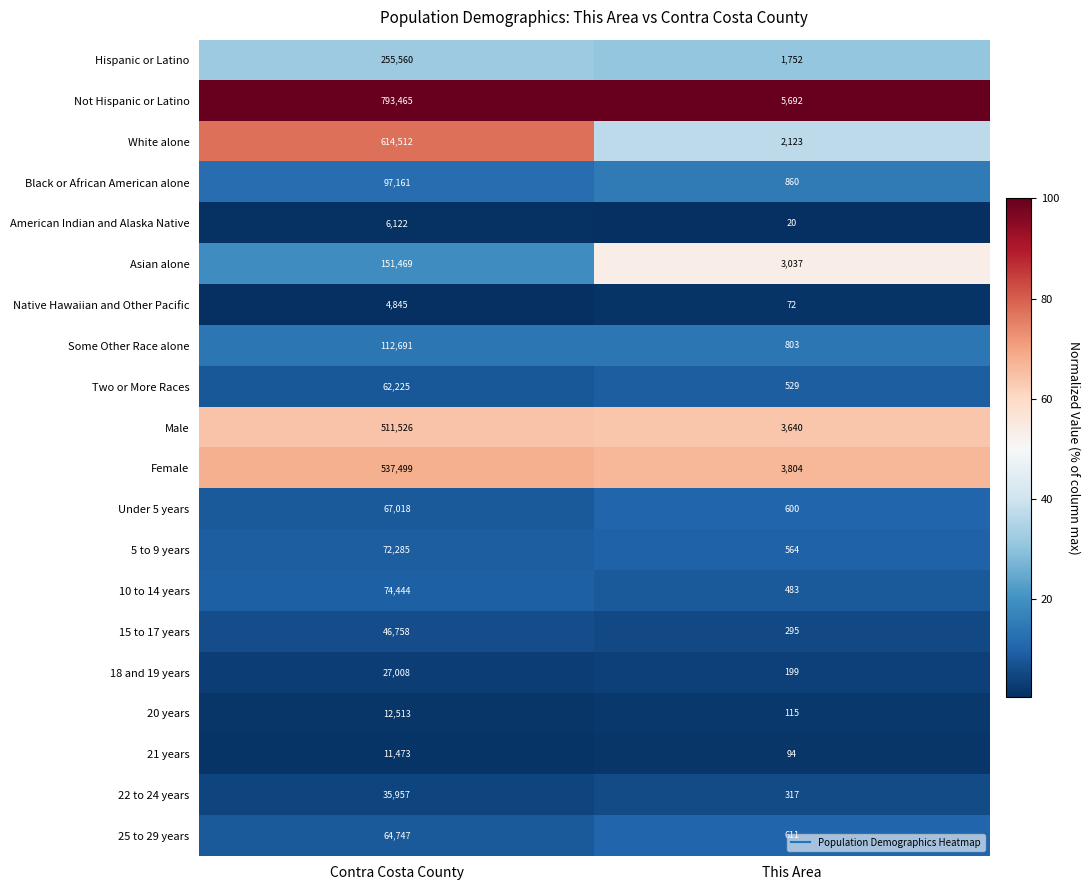

Which series has the largest range (max minus min)?

Not Hispanic or Latino